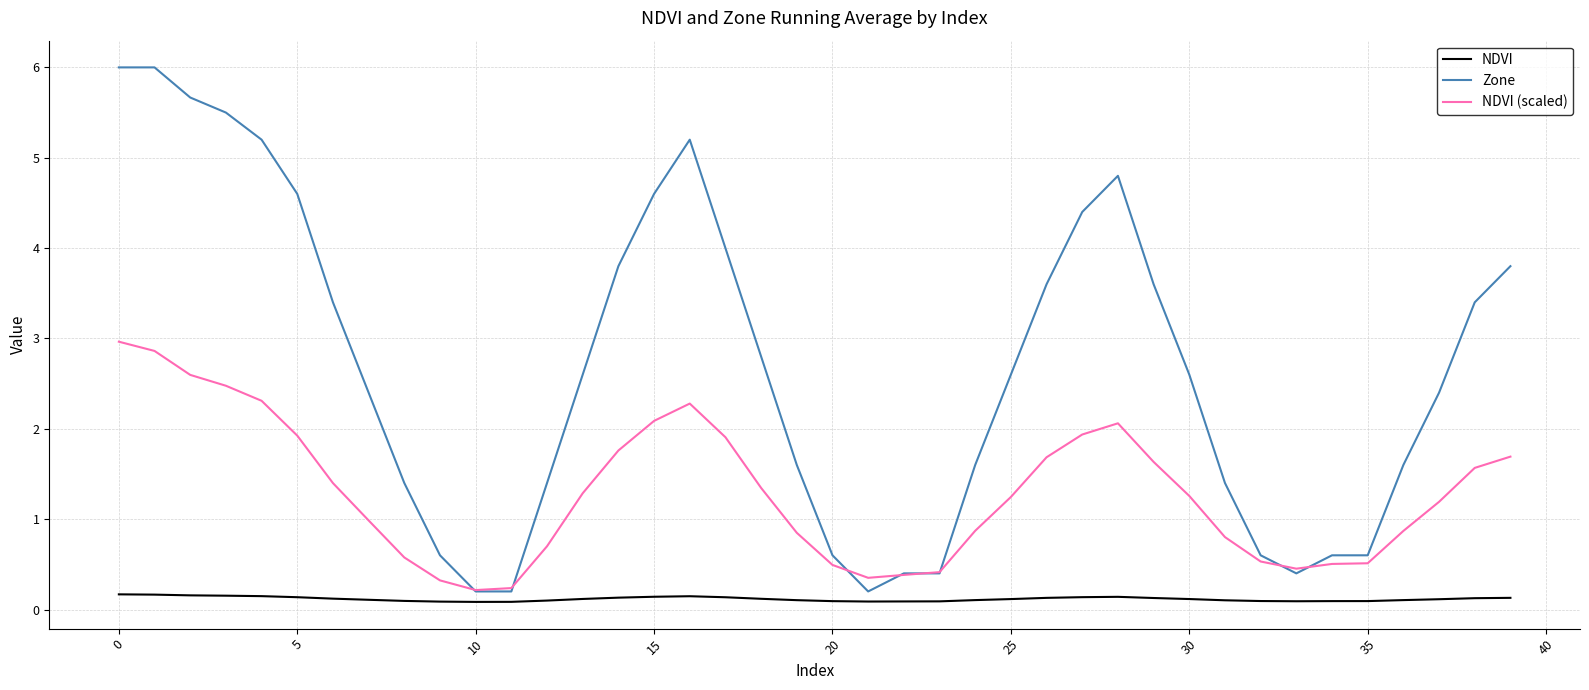

How many lines are shown in the chart?

3